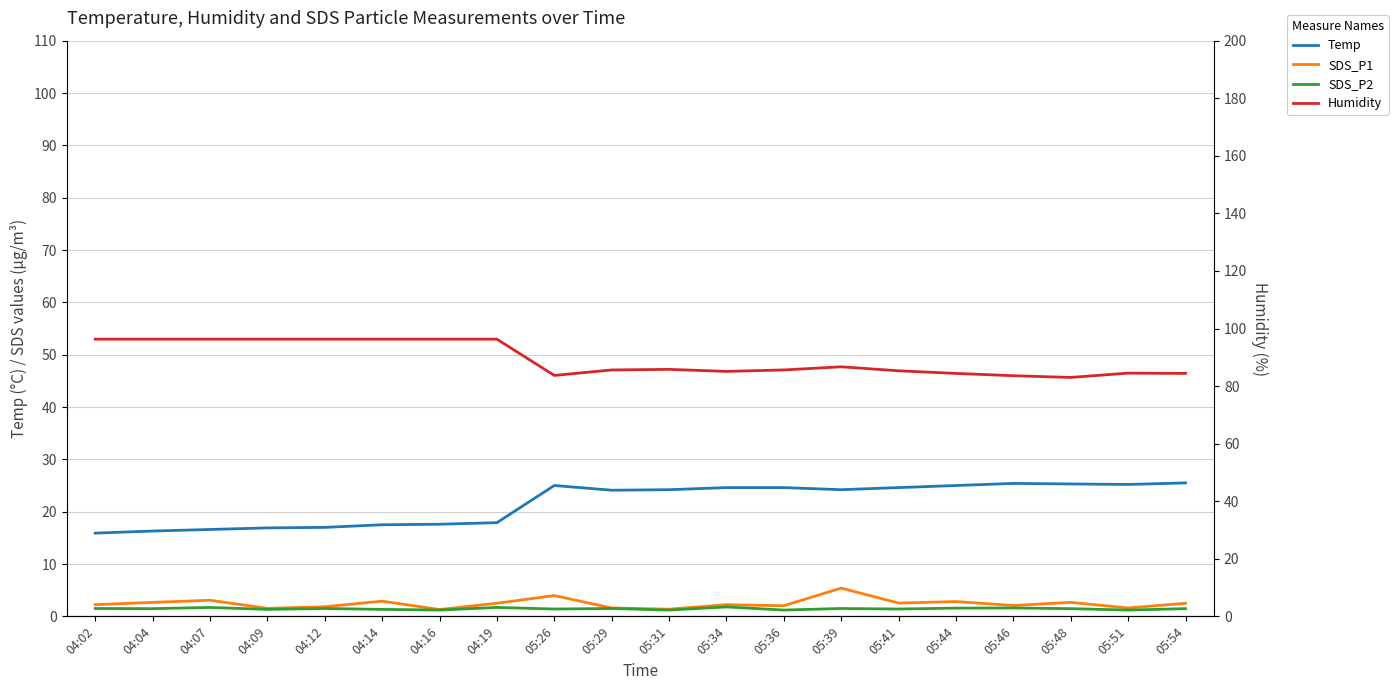

How many categories are shown in the chart?

20